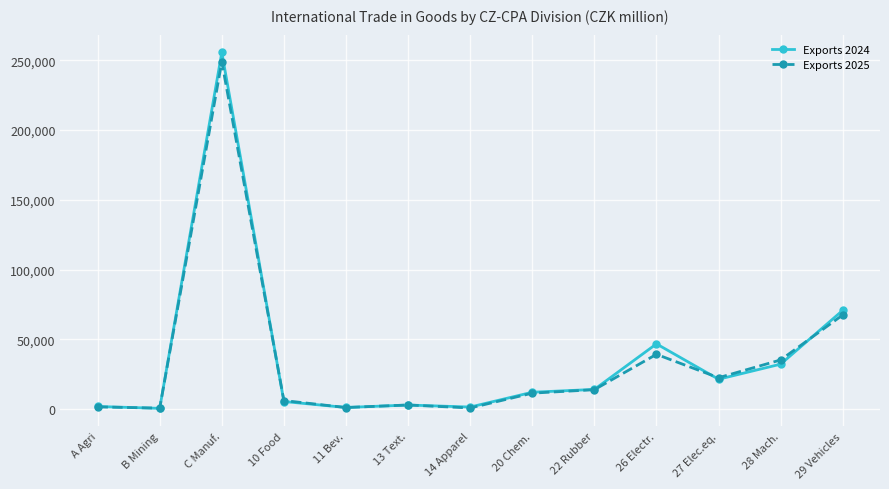

True or false: Exports 2024 and Exports 2025 intersect in this chart.

True